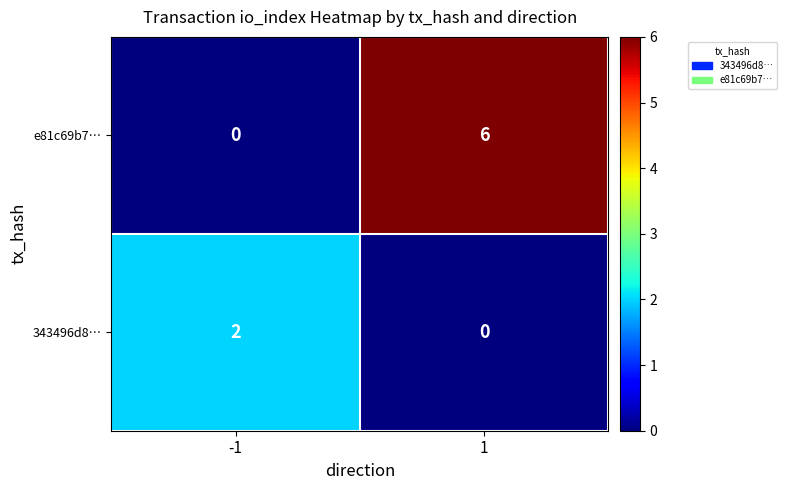

What is the spread (max minus min) of values at 1?

6